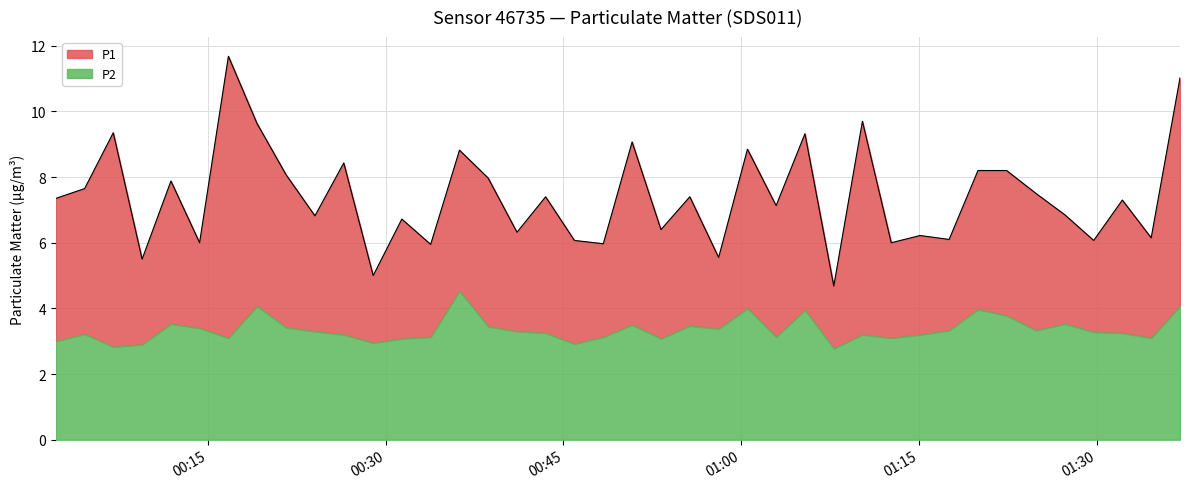

Approximately how many times larger is the value at 2023-02-27T00:28:57 compared to 2023-02-27T01:27:19?

0.7